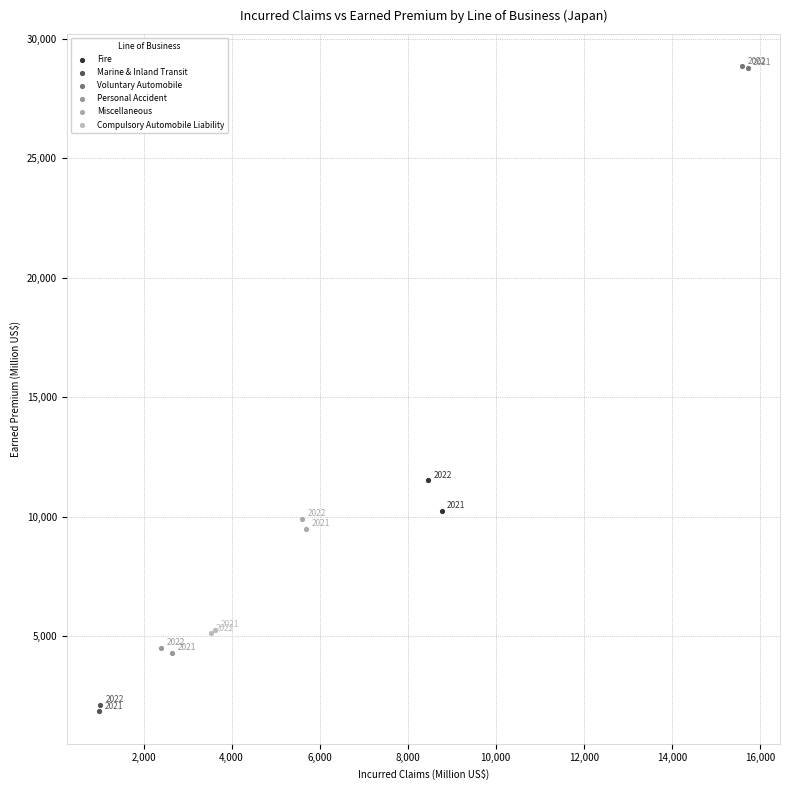

Which series reaches the minimum Y coordinate?

Marine & Inland Transit